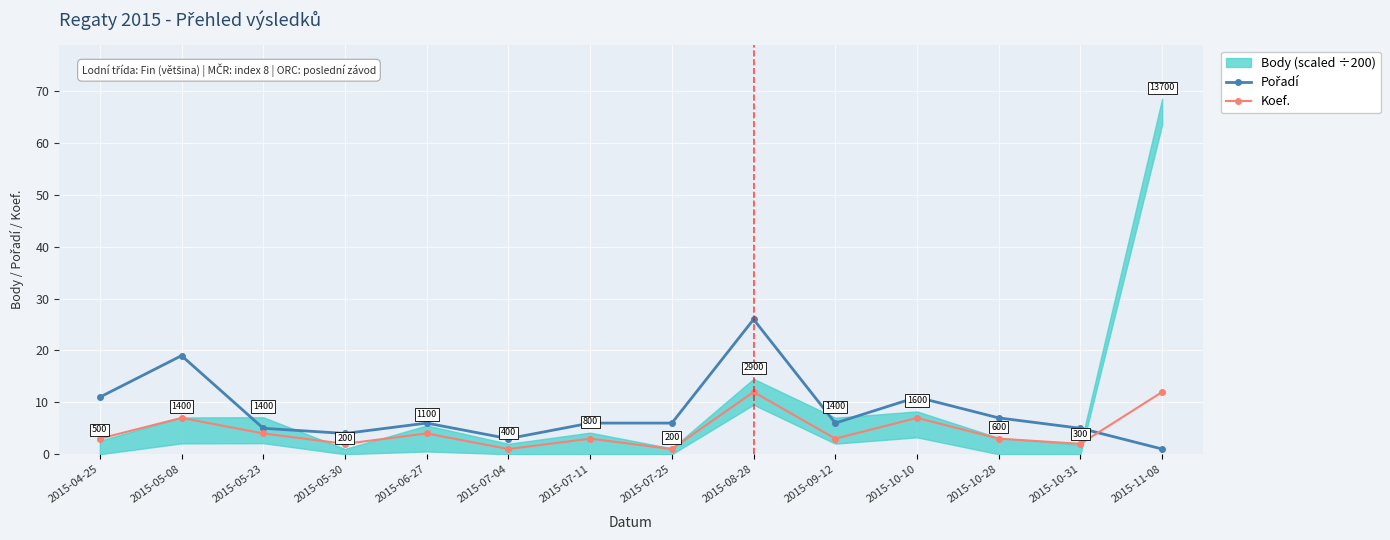

Where does the Pořadí series first go above 6?

2015-04-25